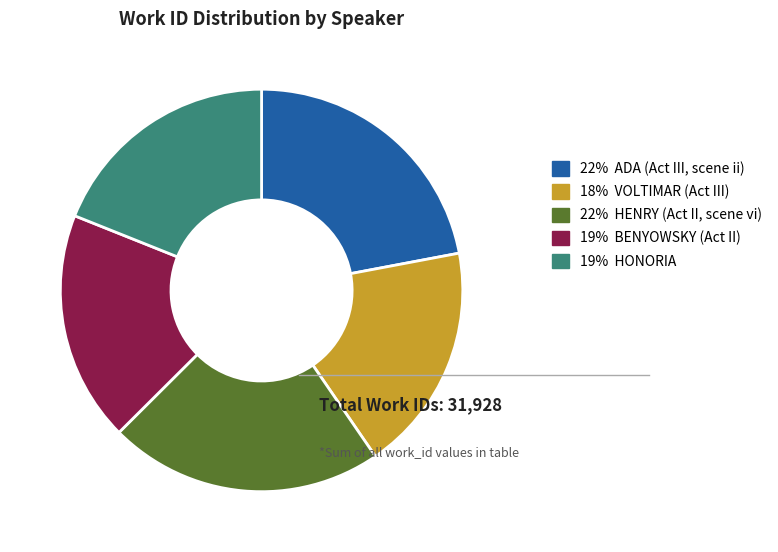

Combined, do 18% VOLTIMAR (Act III) and 22% HENRY (Act II, scene vi) account for over 50%?

No